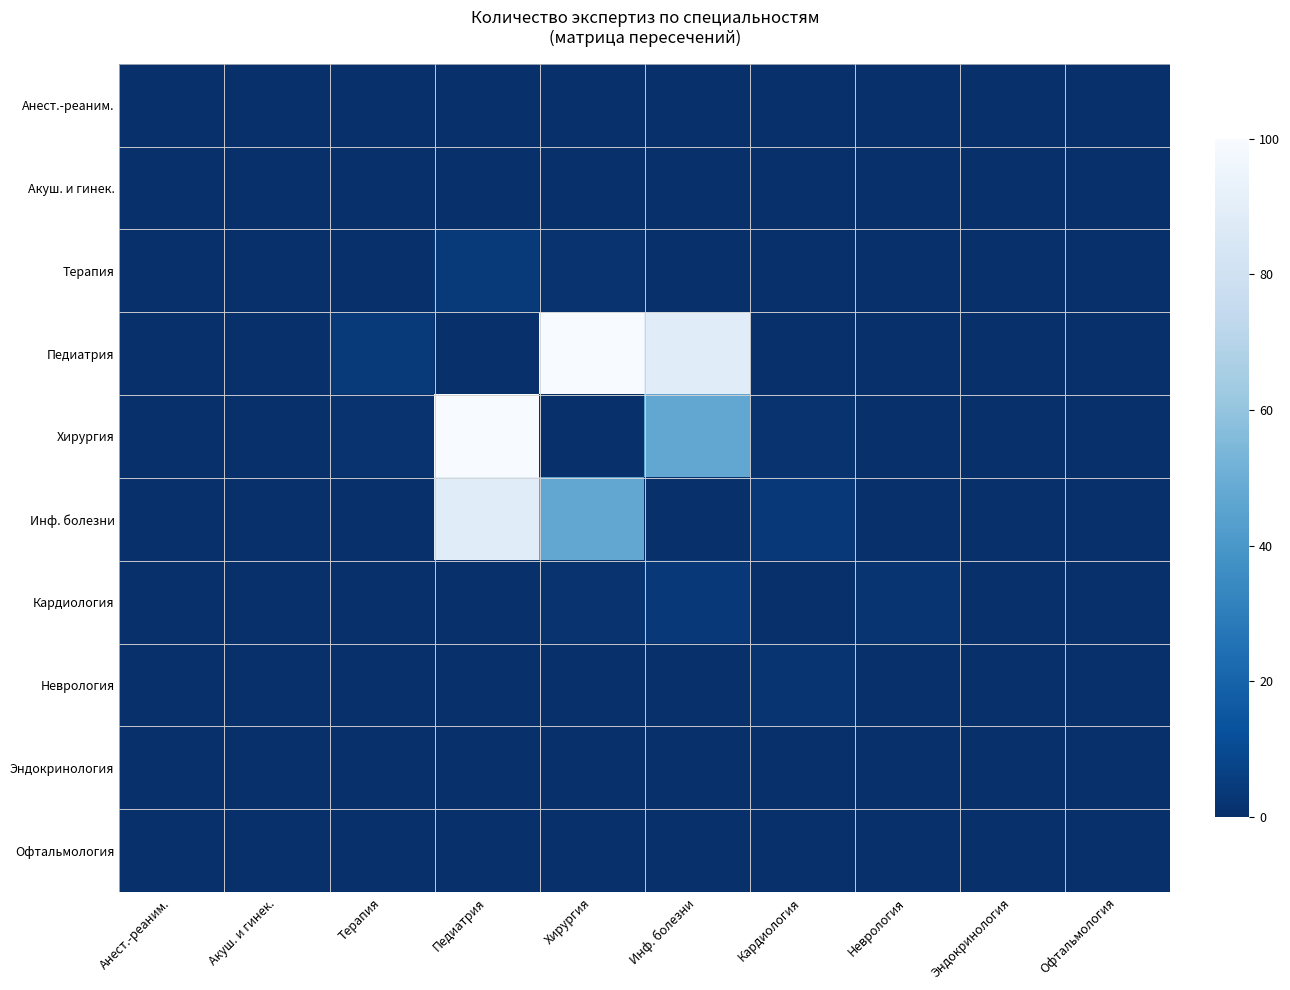

Which label corresponds to the smallest value in the chart?

Анест.-реаним.